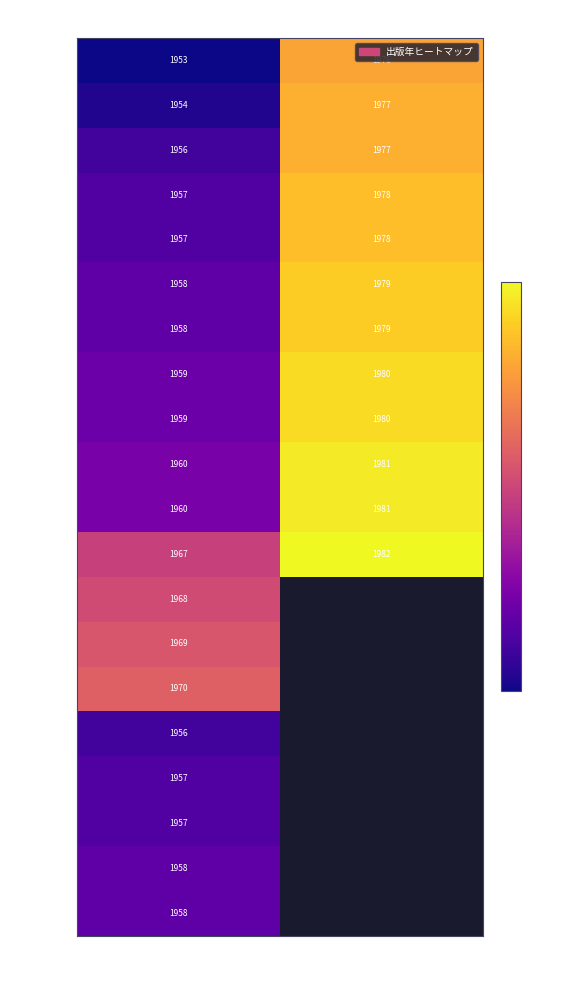

Which category has the lowest value in the Entry04 series?

039-1